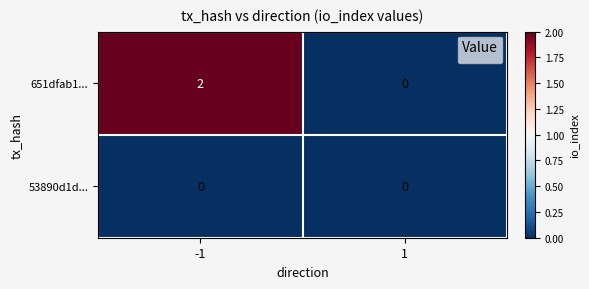

Which series has the largest range (max minus min)?

651dfab1...